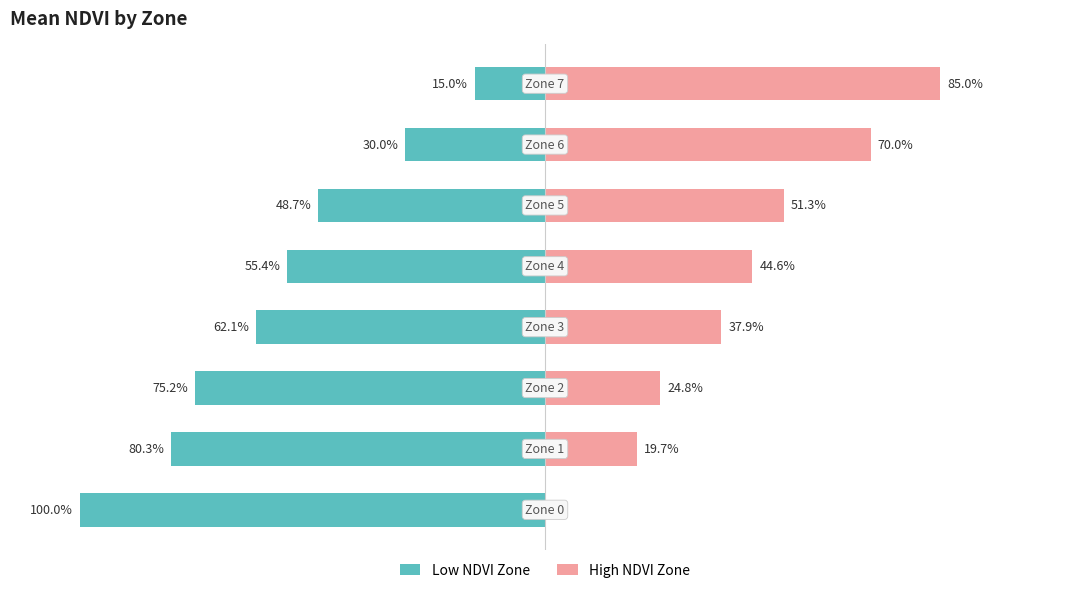

Reading left to right, what are all the values shown in this chart?

Low NDVI Zone: -100.0	-80.3	-75.2	-62.1	-55.4	-48.7	-30.0	-15.0
High NDVI Zone: 0.0	19.7	24.8	37.9	44.6	51.3	70.0	85.0